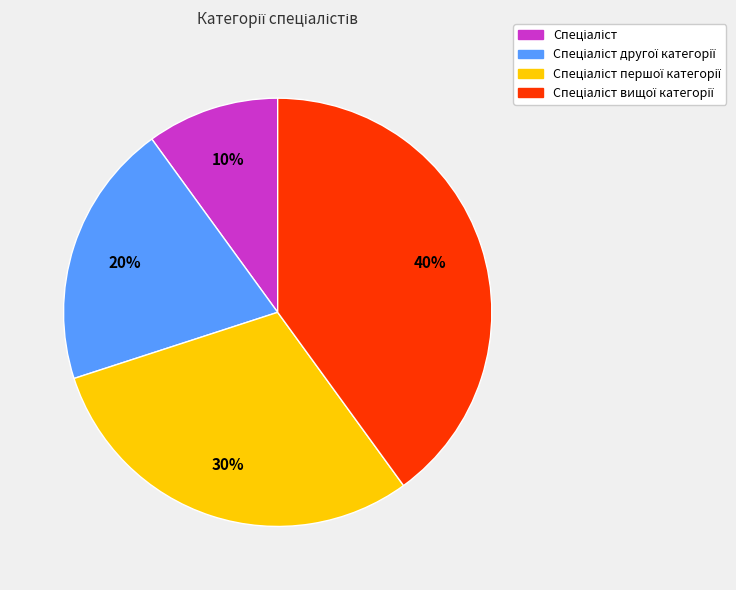

Is there a majority slice in this chart?

No